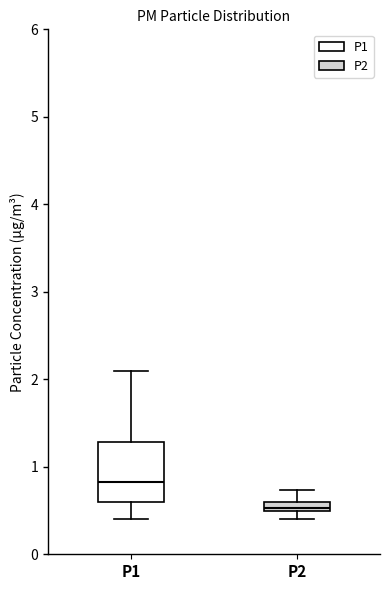

Which box's median line is the lowest?

P2